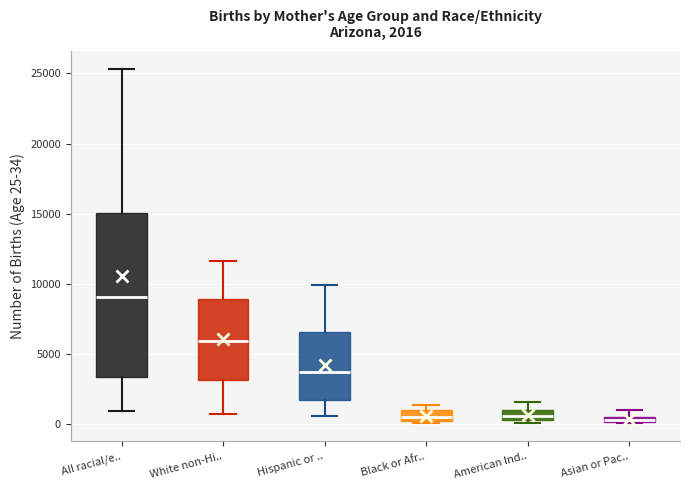

Which box has the highest median line?

All racial/e..